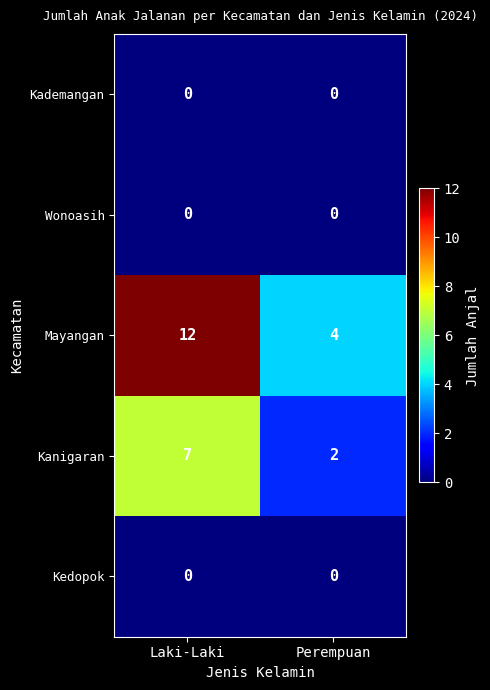

What is the difference between the maximum and minimum values in the Mayangan series?

8